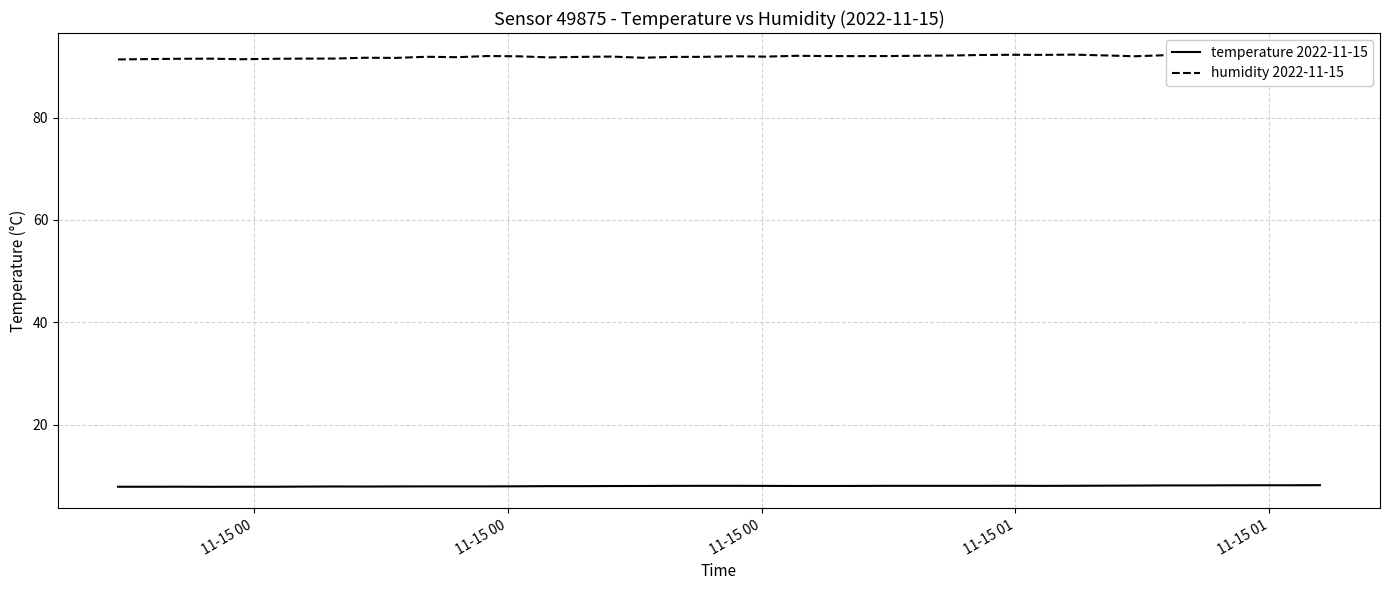

What is the sum of all humidity 2022-11-15 values?

3675.3